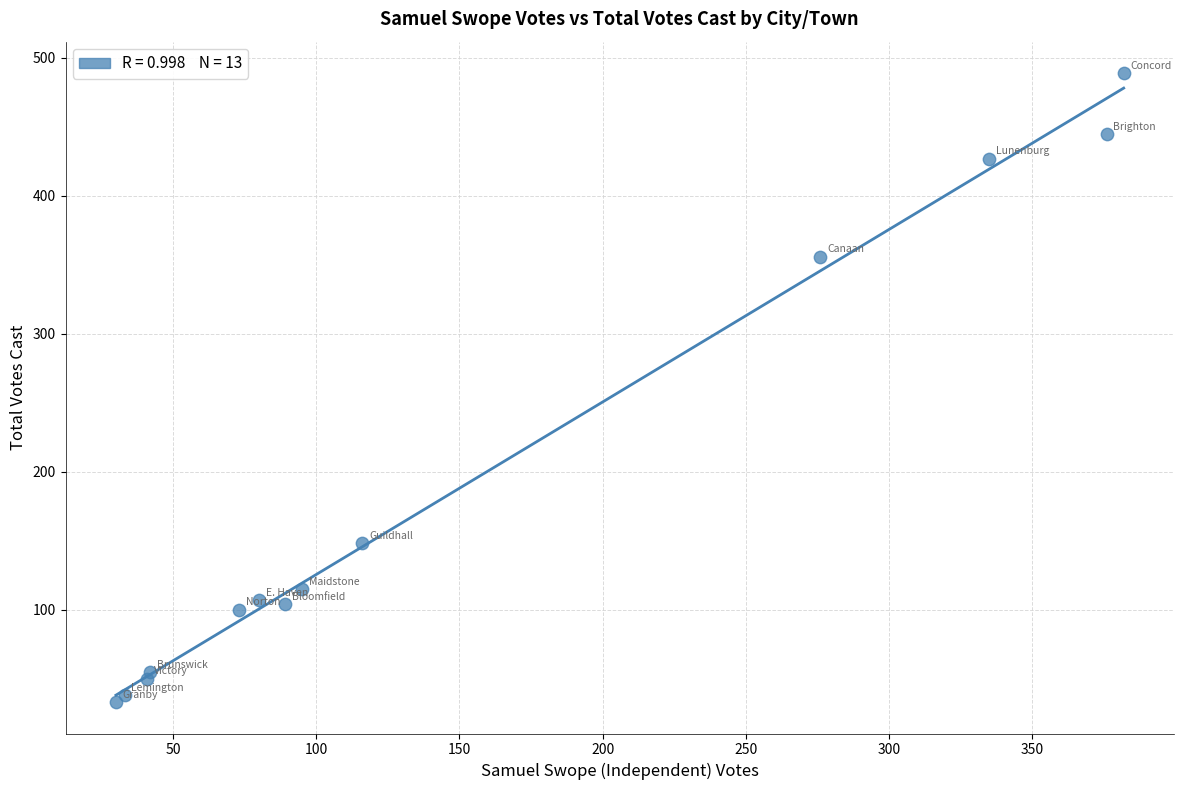

What Y value in the scatter plot is closest to 261?

356